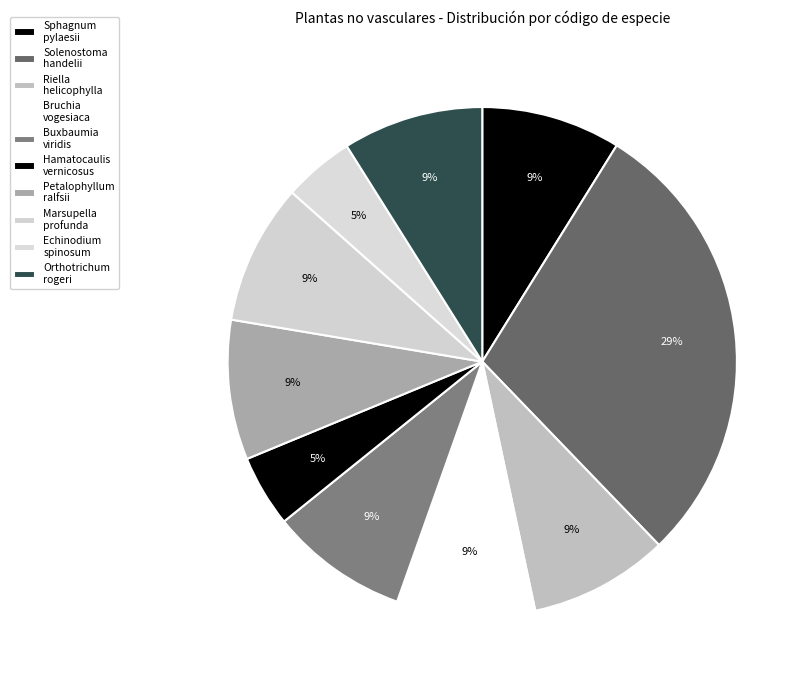

To the nearest percent, what portion does Riella helicophylla represent?

9%